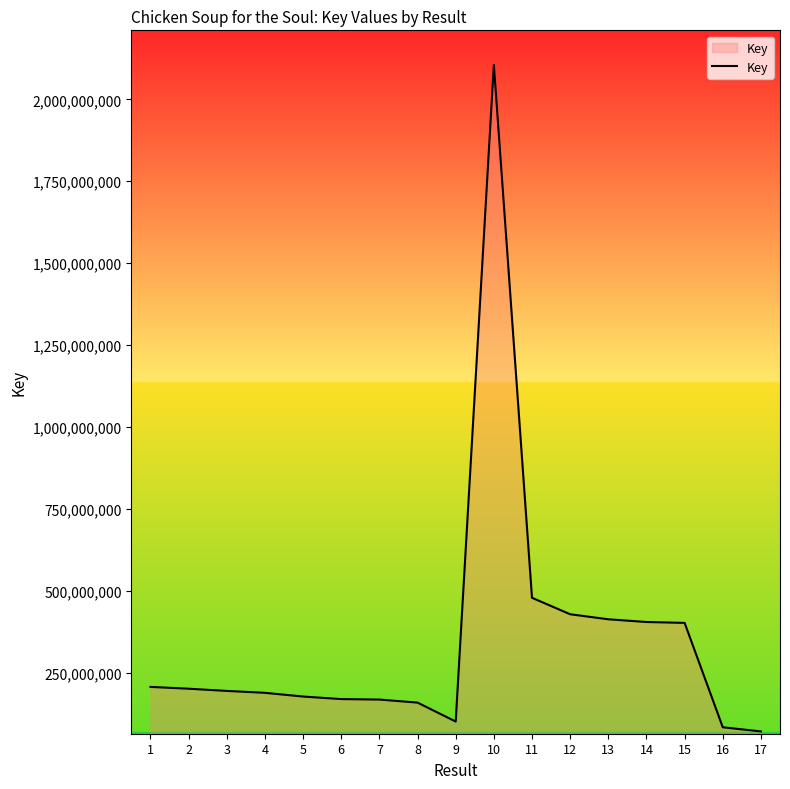

What is the change in value from 7 to 10?

+1938148985